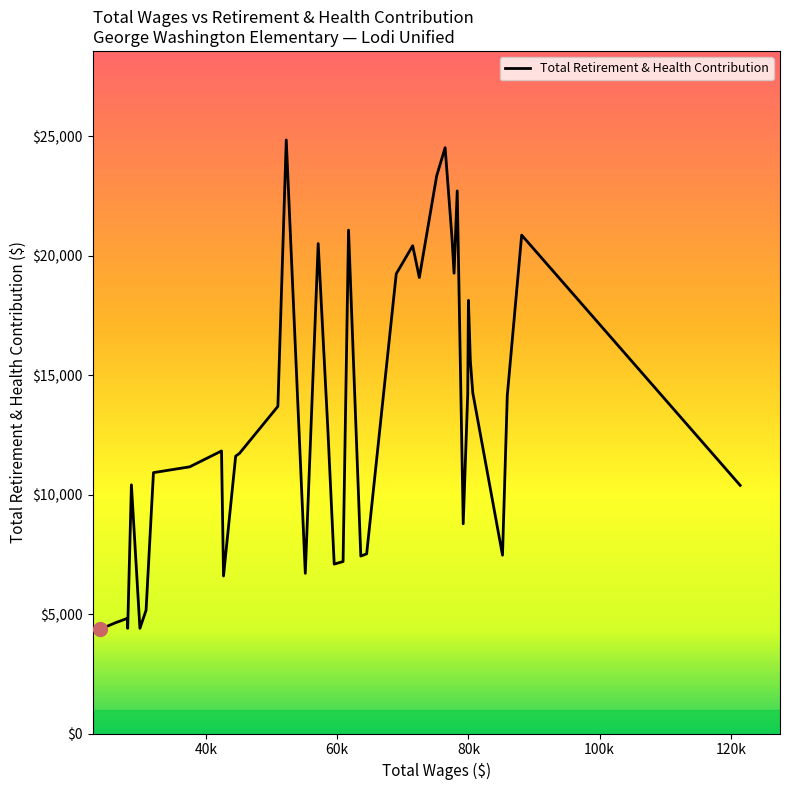

How many categories are shown in the chart?

40